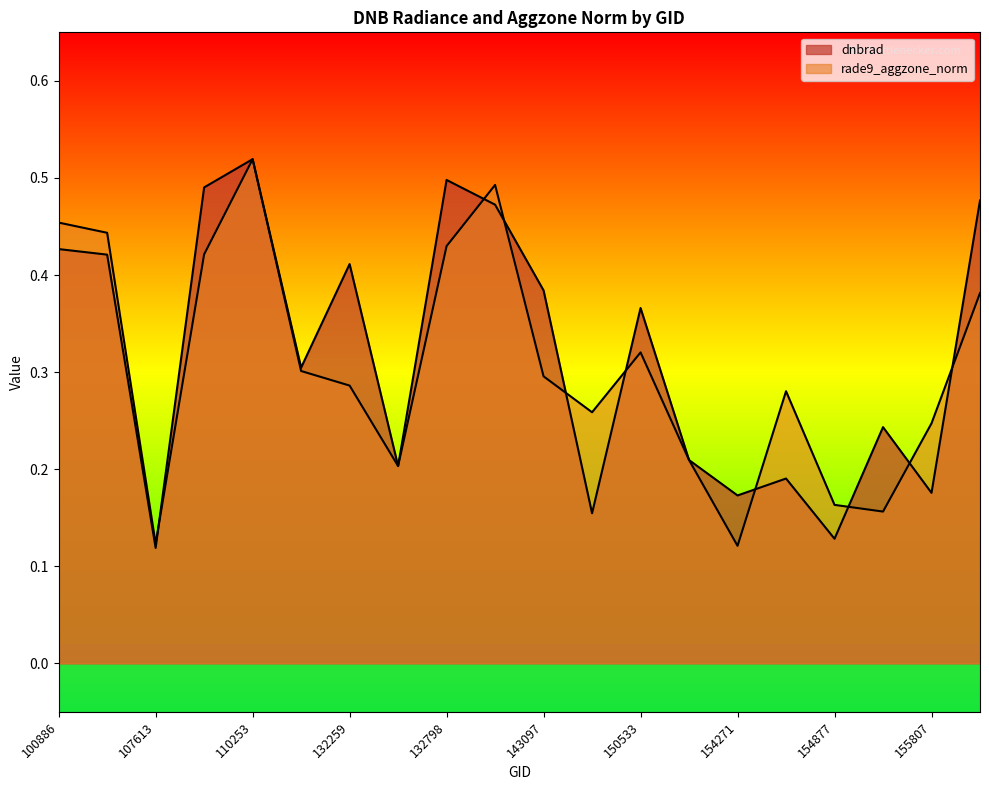

What is the difference between the dnbrad values at 155626 and 154675?

0.1